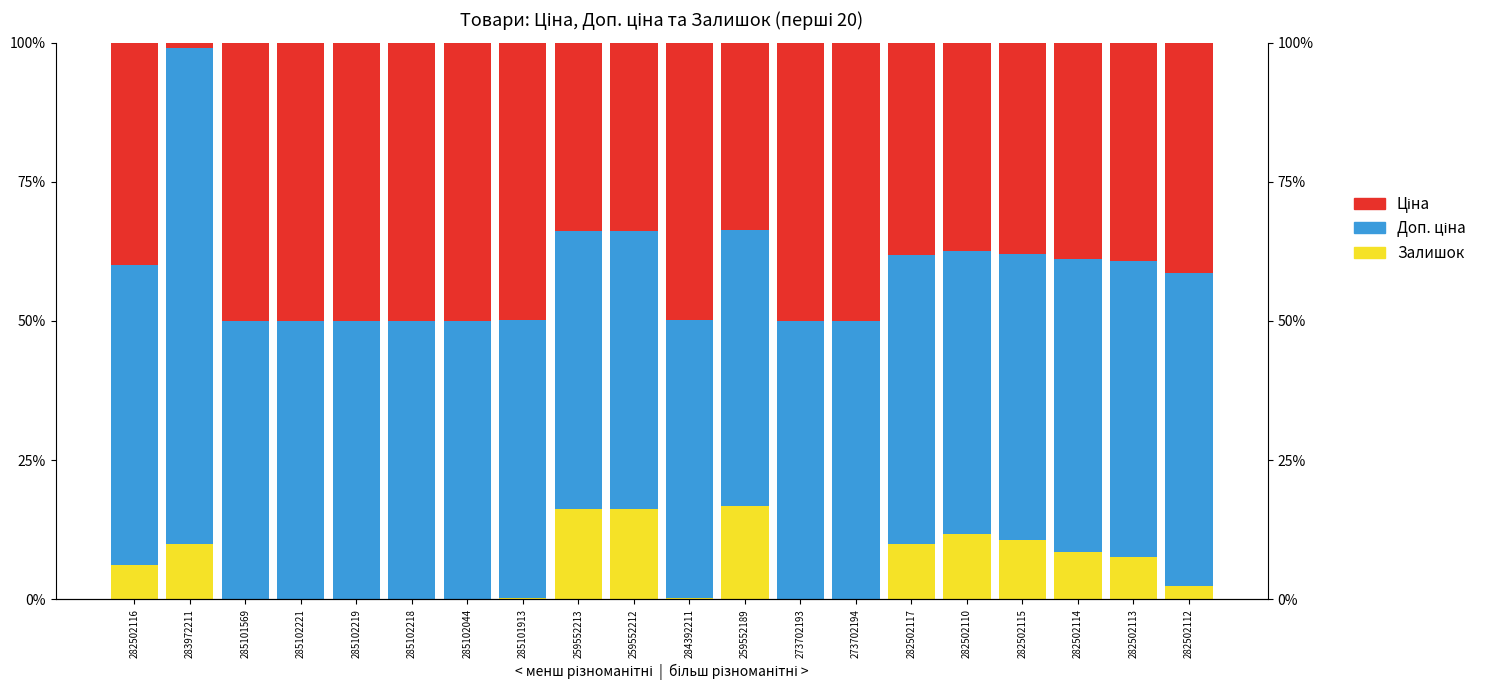

Where is Доп. ціна nearest to the value 69?

282502112